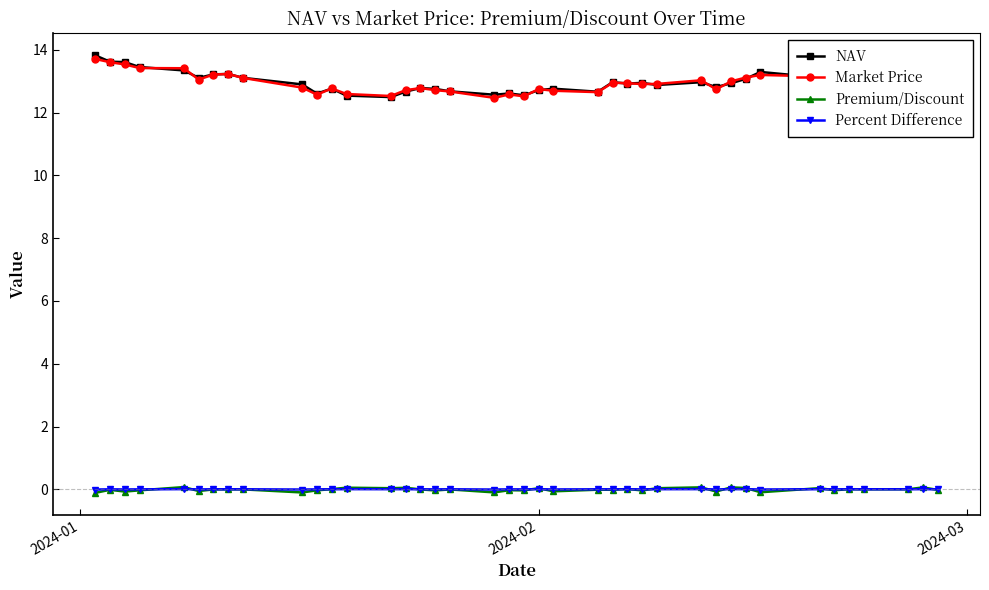

How many categories are shown in the chart?

40